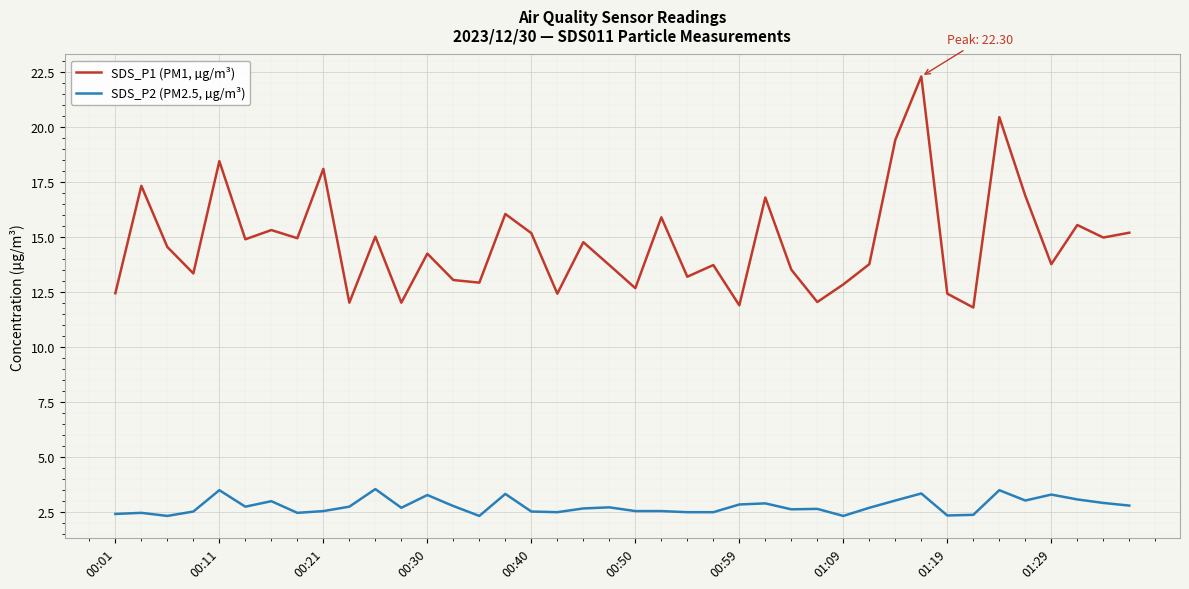

Rank the series by their maximum value, from highest to lowest.

SDS_P1 (PM1, µg/m³), SDS_P2 (PM2.5, µg/m³)